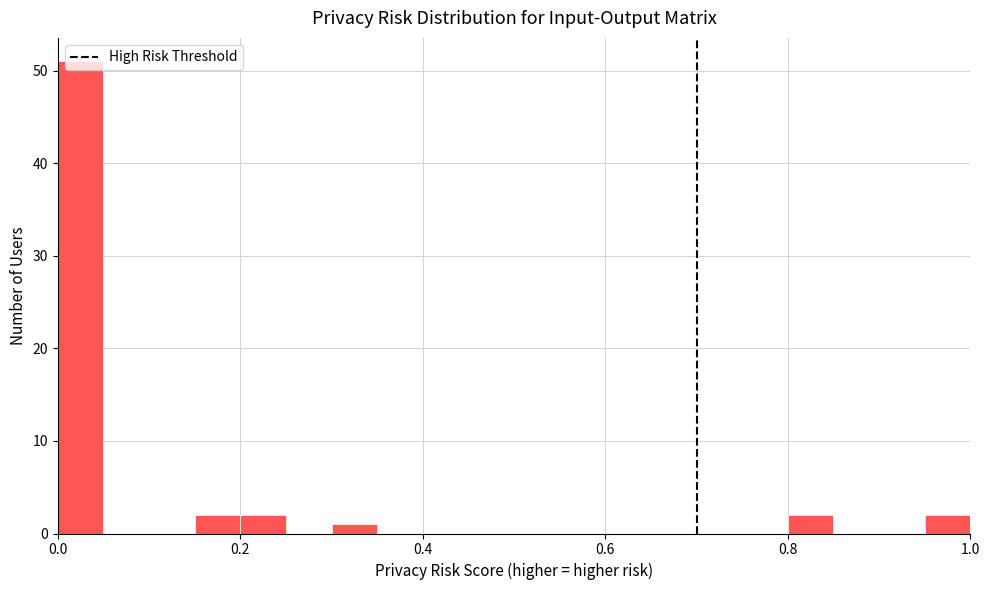

Read against the x-axis, roughly where is the centre of the tallest bar?

0.02